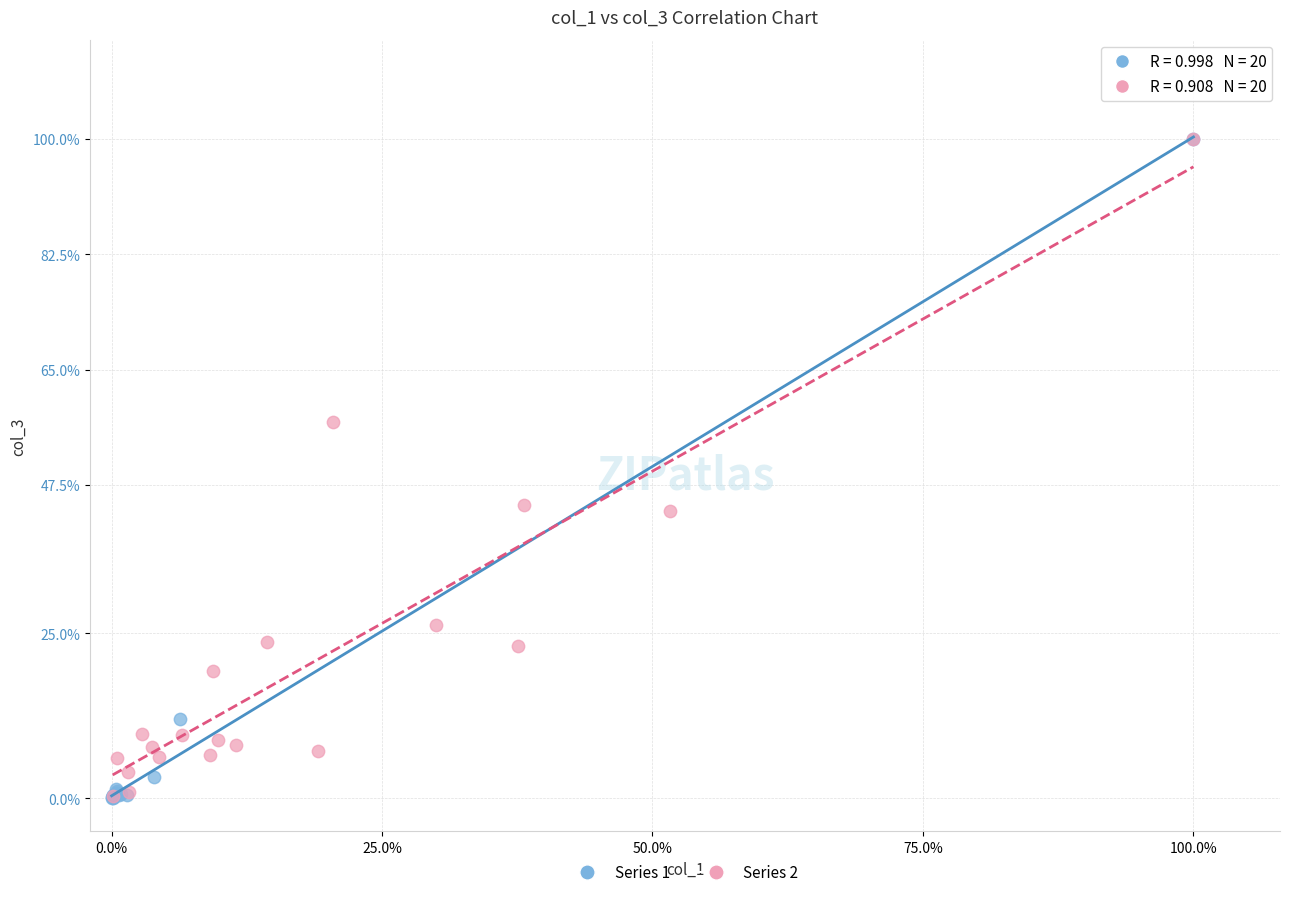

What are all the series names shown in the legend?

Series 1, Series 2